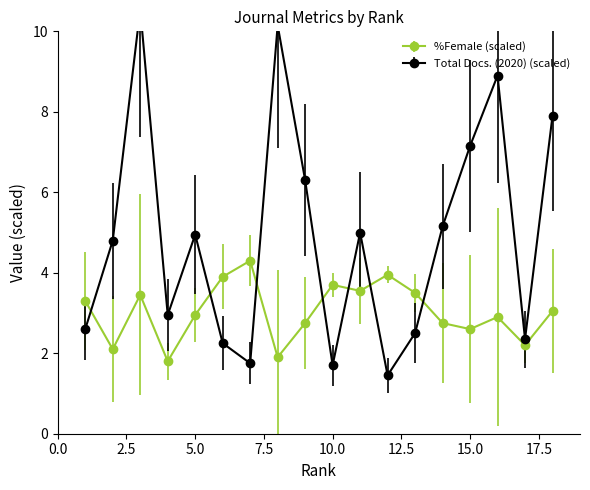

What is the sum of all Total Docs. (2020) values?

88.4